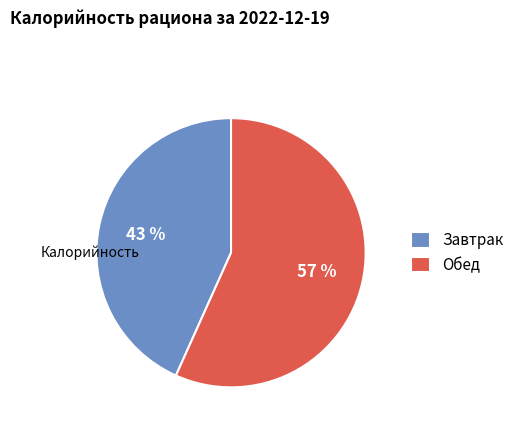

To the nearest percent, what is the average slice percentage?

50%